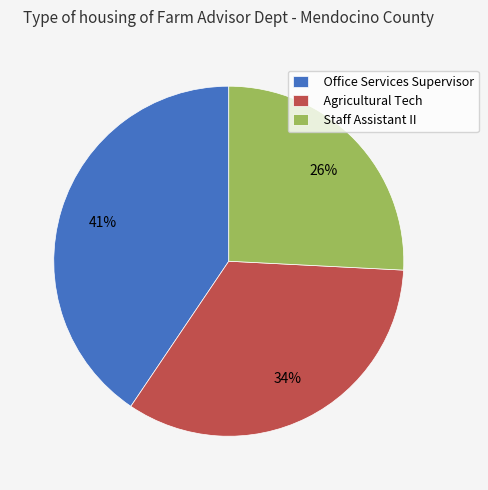

The Office Services Supervisor slice represents 33% of the pie. True or false?

False